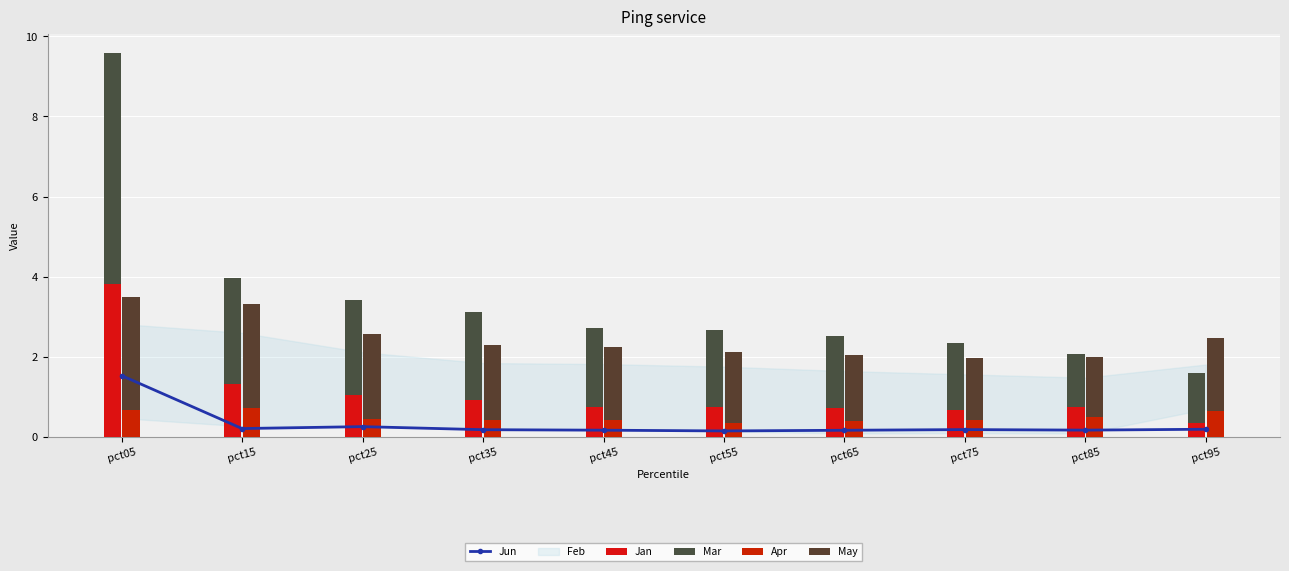

At which category does the chart reach its peak across all series?

pct05